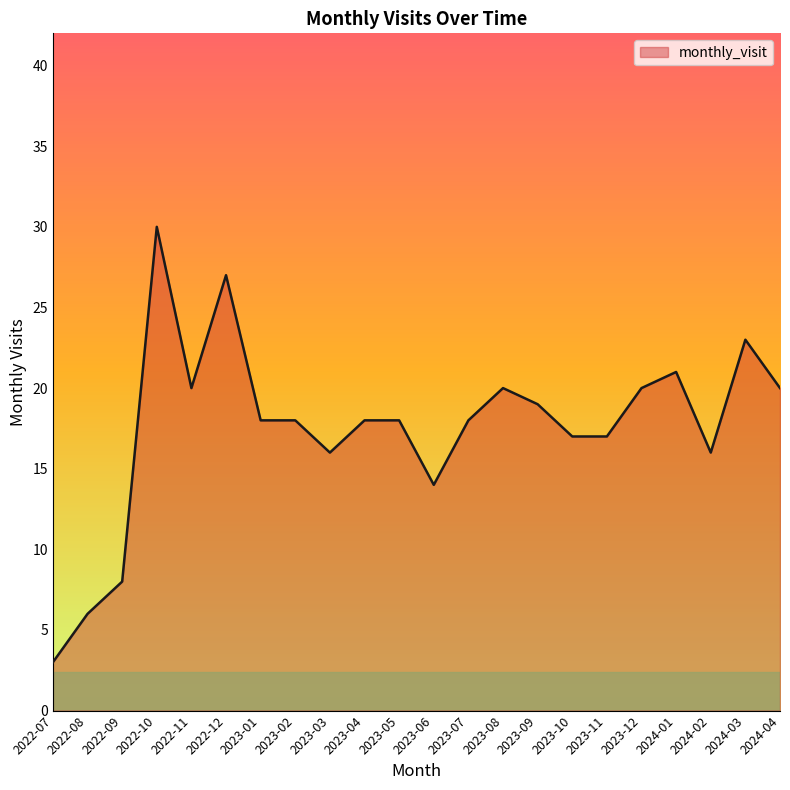

Is it true that the value at 2022-07 is 1?

False